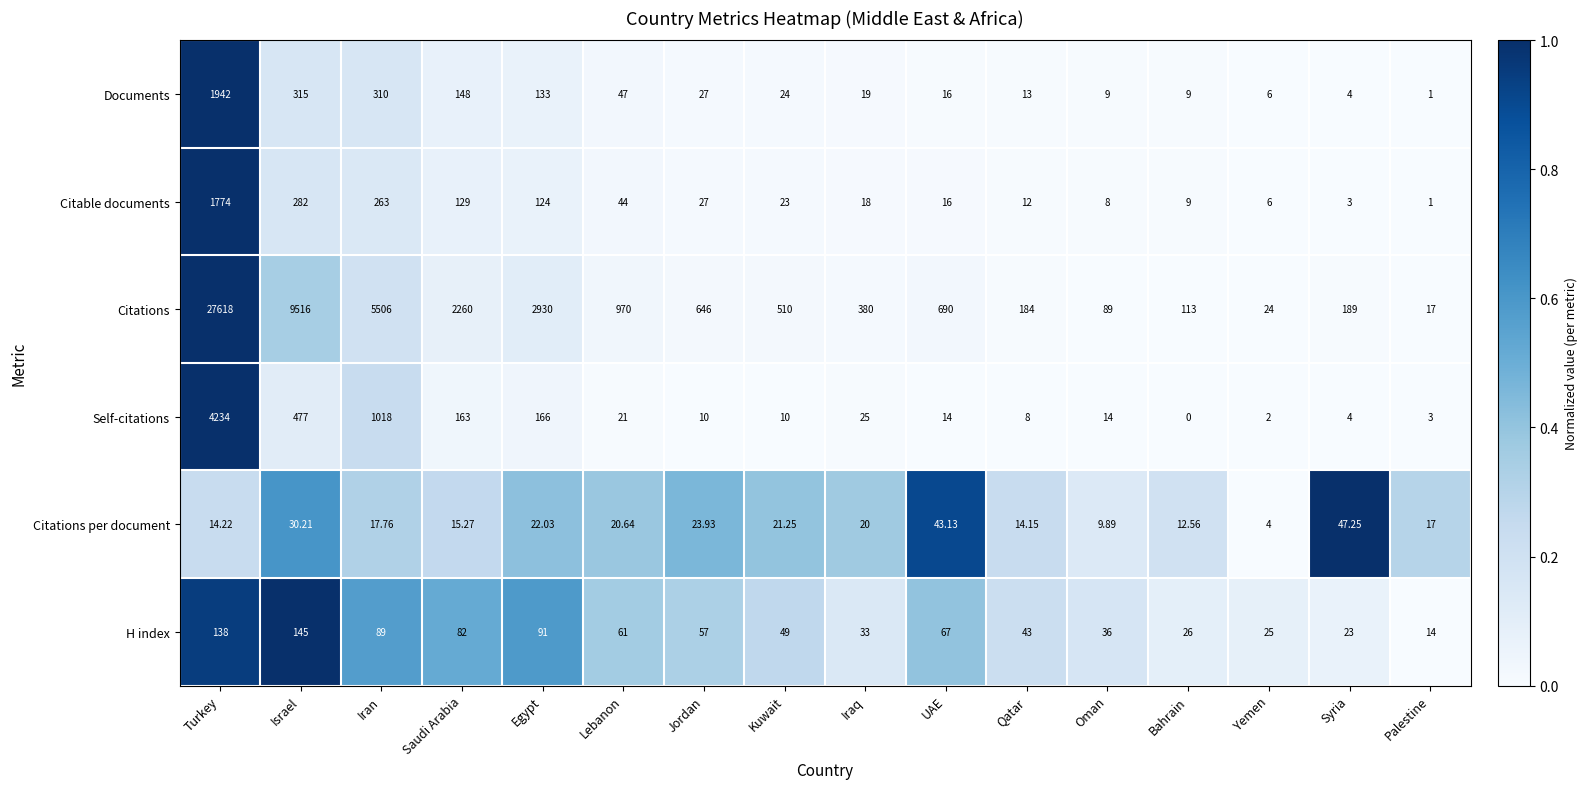

Rank the series by their maximum value, from lowest to highest.

Citations per document, H index, Citable documents, Documents, Self-citations, Citations